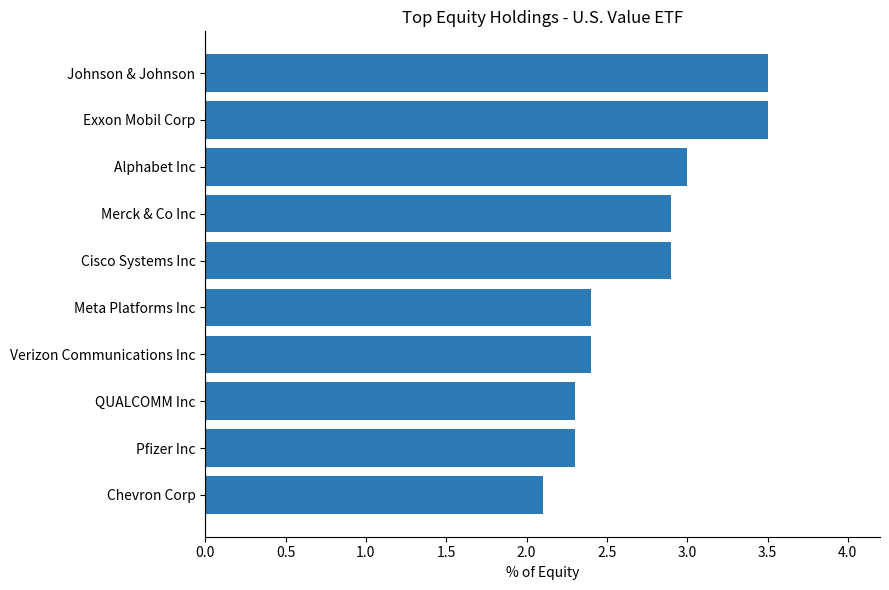

What is the label of the 10th bar from the top?

Chevron Corp